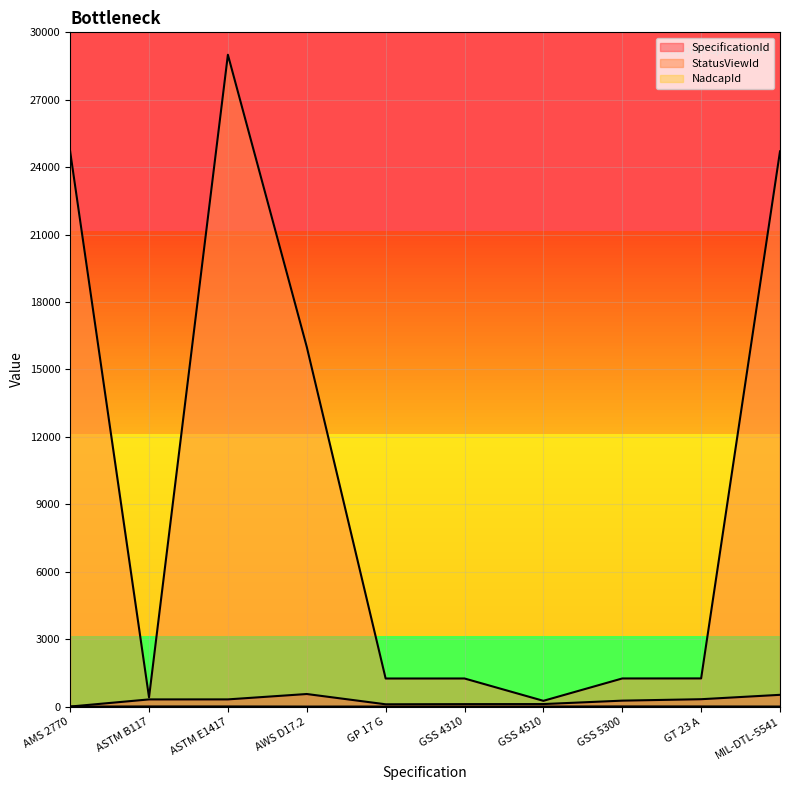

Rank the categories by SpecificationId value from lowest to highest.

AMS 2770, GP 17 G, GSS 4310, GSS 4510, GSS 5300, ASTM B117, ASTM E1417, GT 23 A, MIL-DTL-5541, AWS D17.2